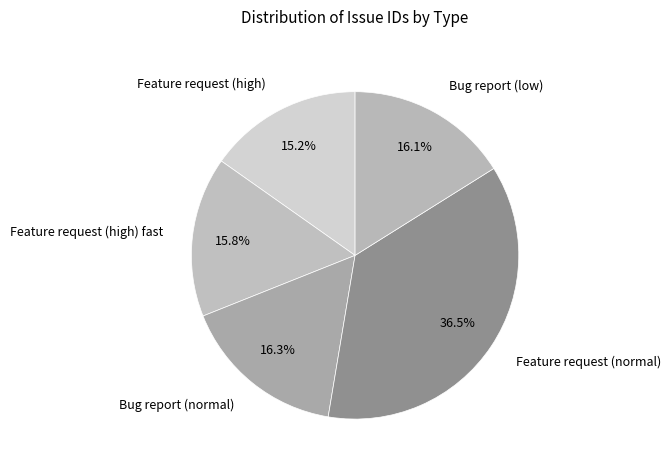

How many segments does this pie chart have?

5